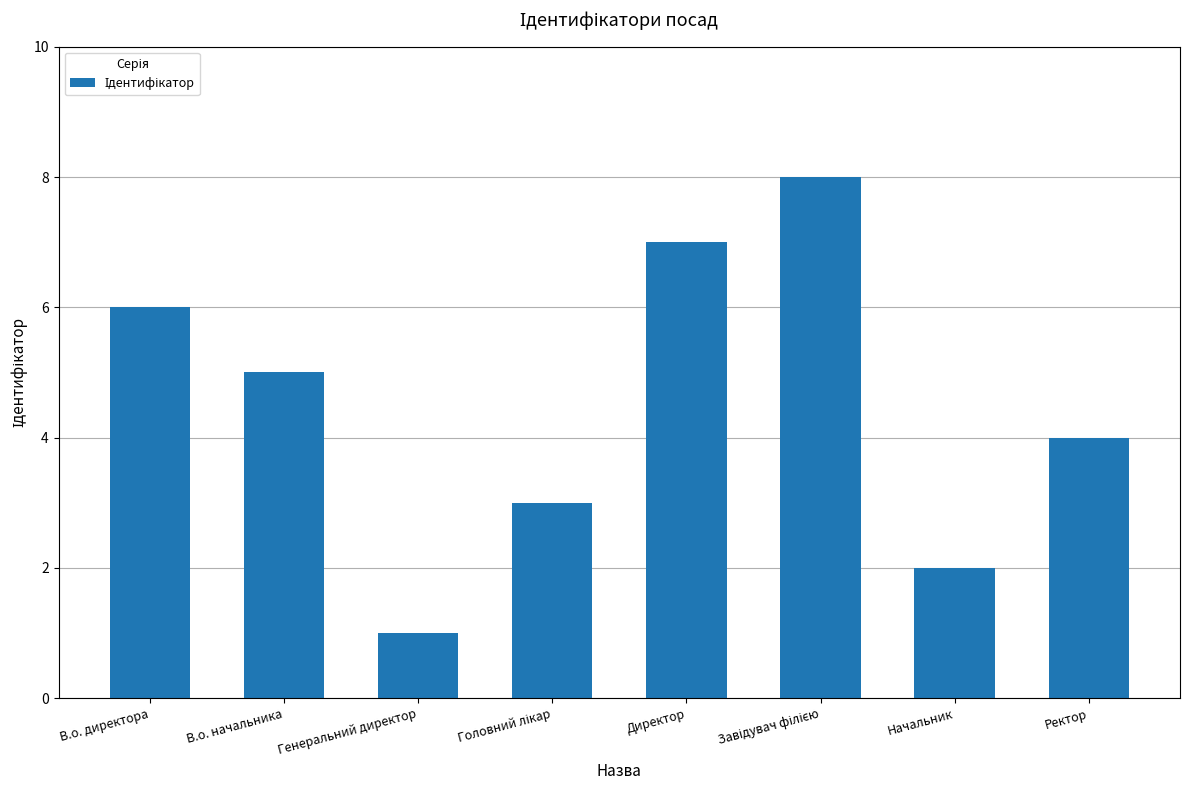

Count the number of categories in the chart.

8